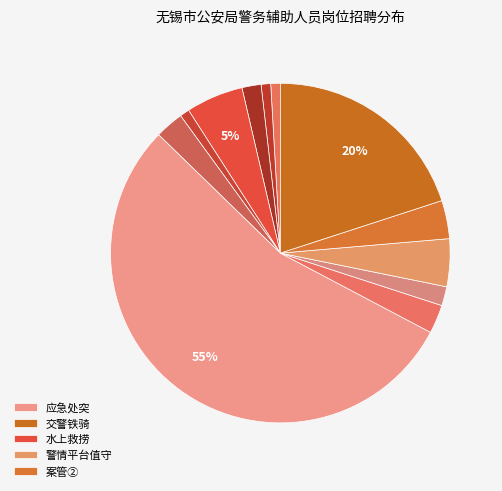

How many slices are in this pie chart?

12